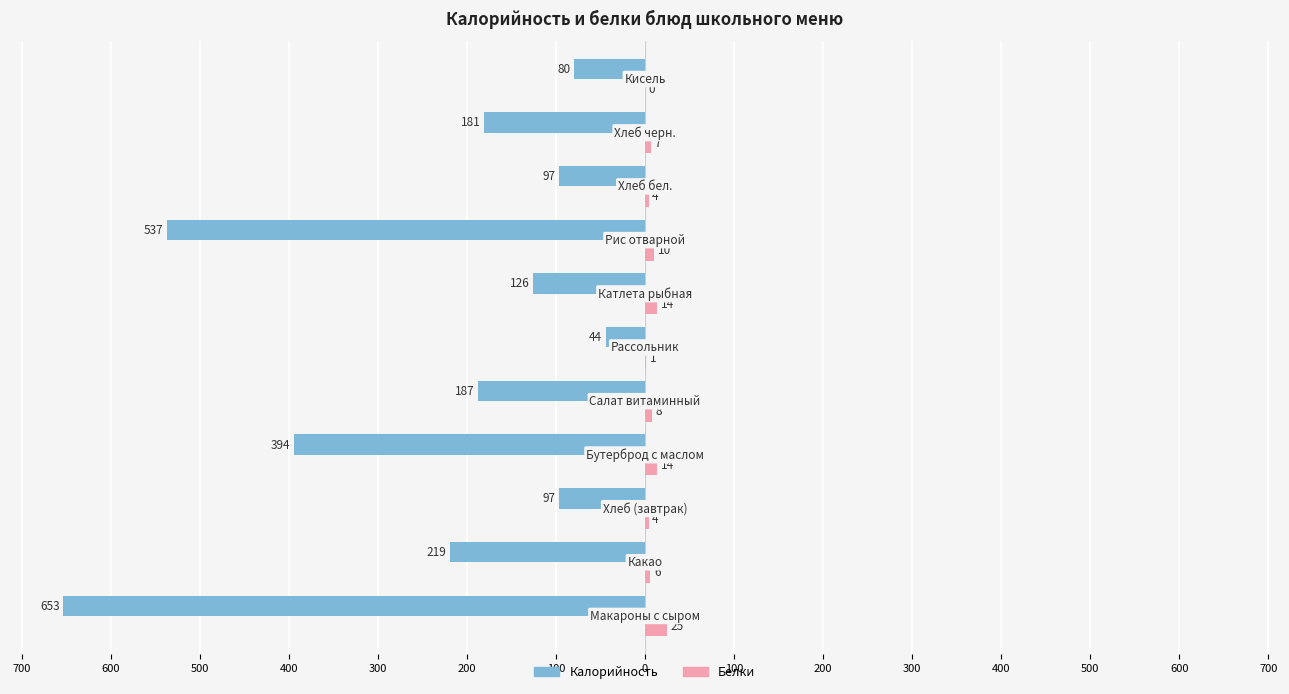

Reading left to right, extract all data points from this chart.

Калорийность: -653	-219	-97	-394	-187	-44	-126	-537	-97	-181	-80
Белки: 25	6	4	14	8	1	14	10	4	7	0